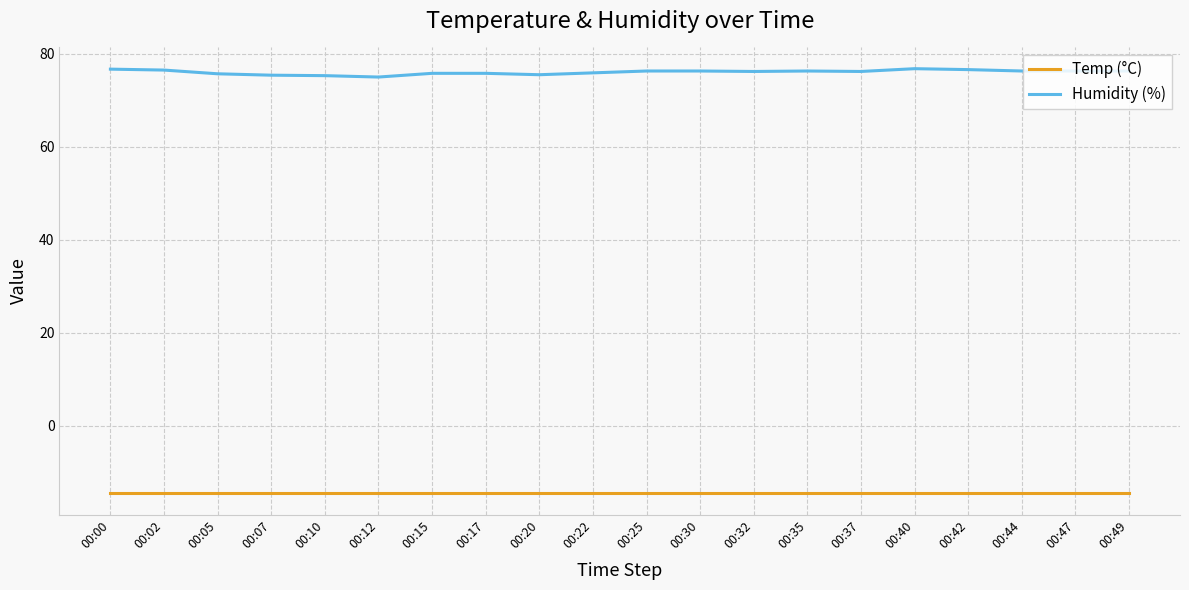

What is the smallest value displayed?

-14.6